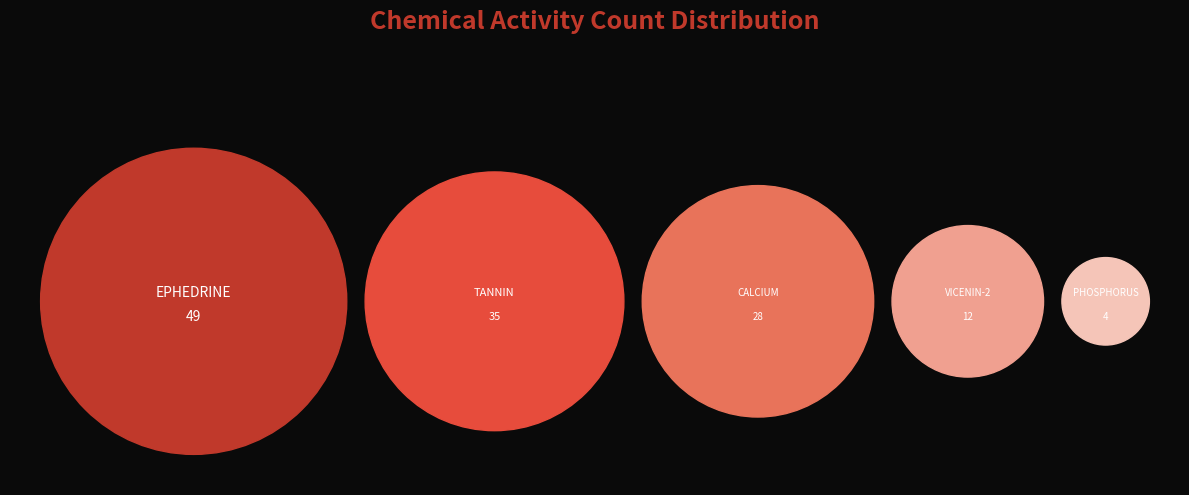

To the nearest percent, what percentage of the pie is TANNIN?

27%